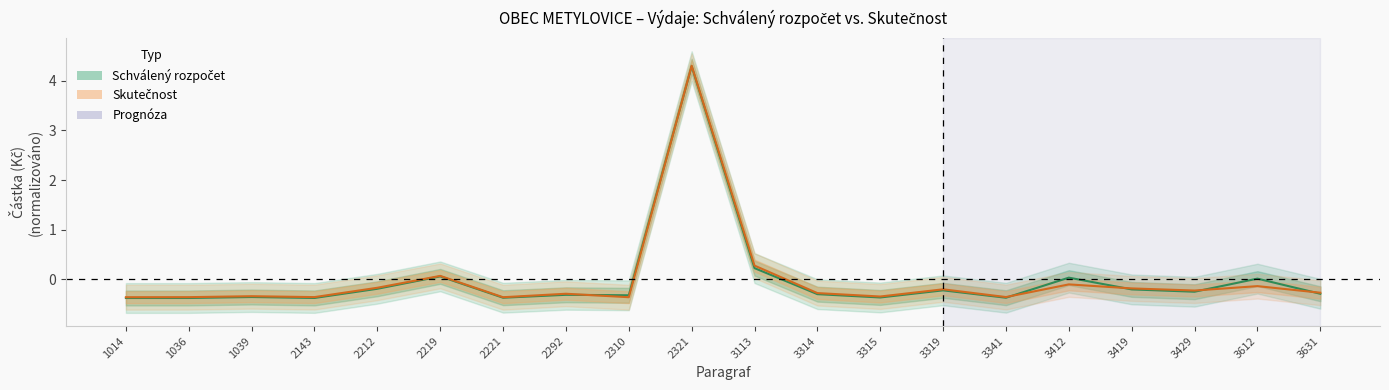

What value does the SKUTECNOST series have at 2310?

-0.4